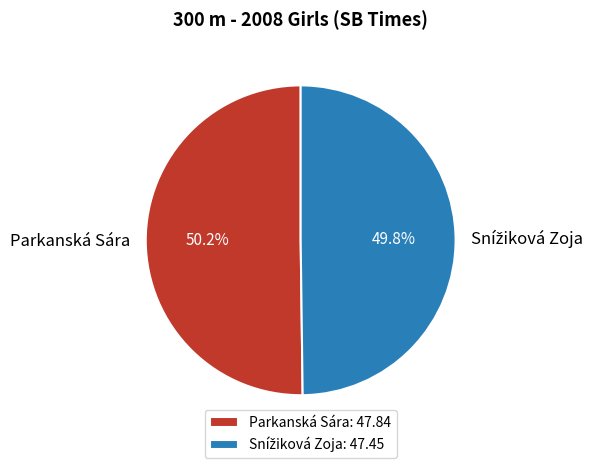

What percentage is NOT represented by Parkanská Sára?

49.8%